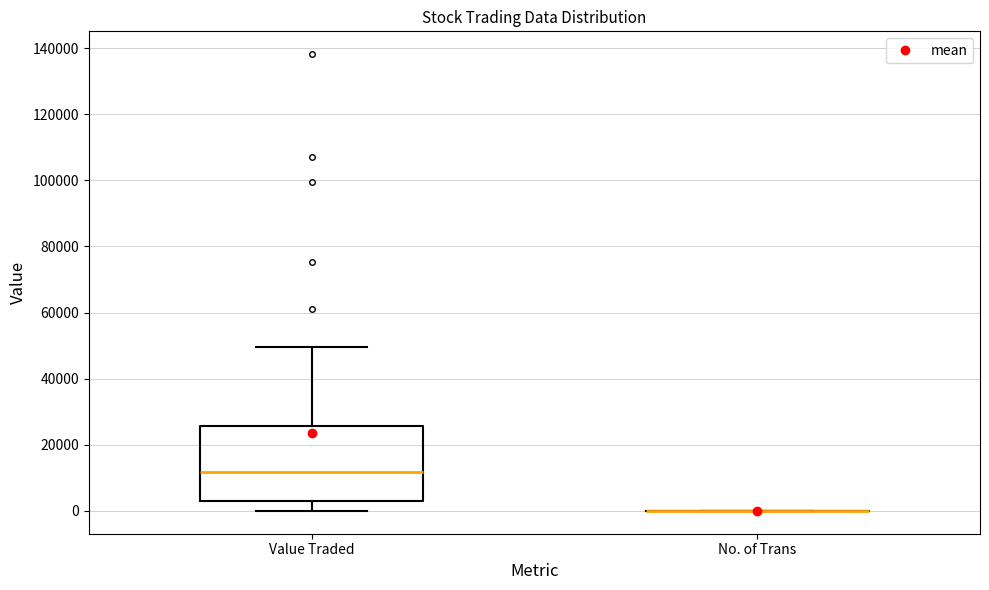

Comparing the boxes themselves (not the whiskers), which one is the tallest?

Value Traded